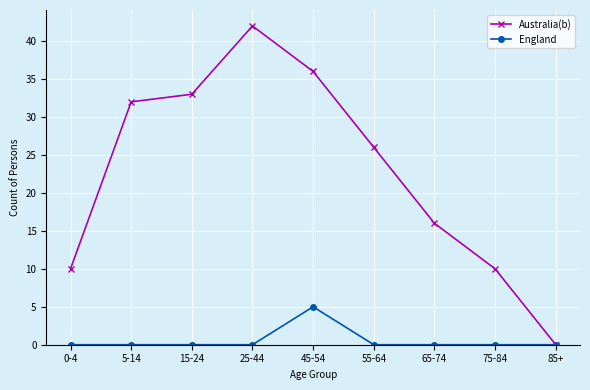

How many values in the Australia(b) series are below 26?

4